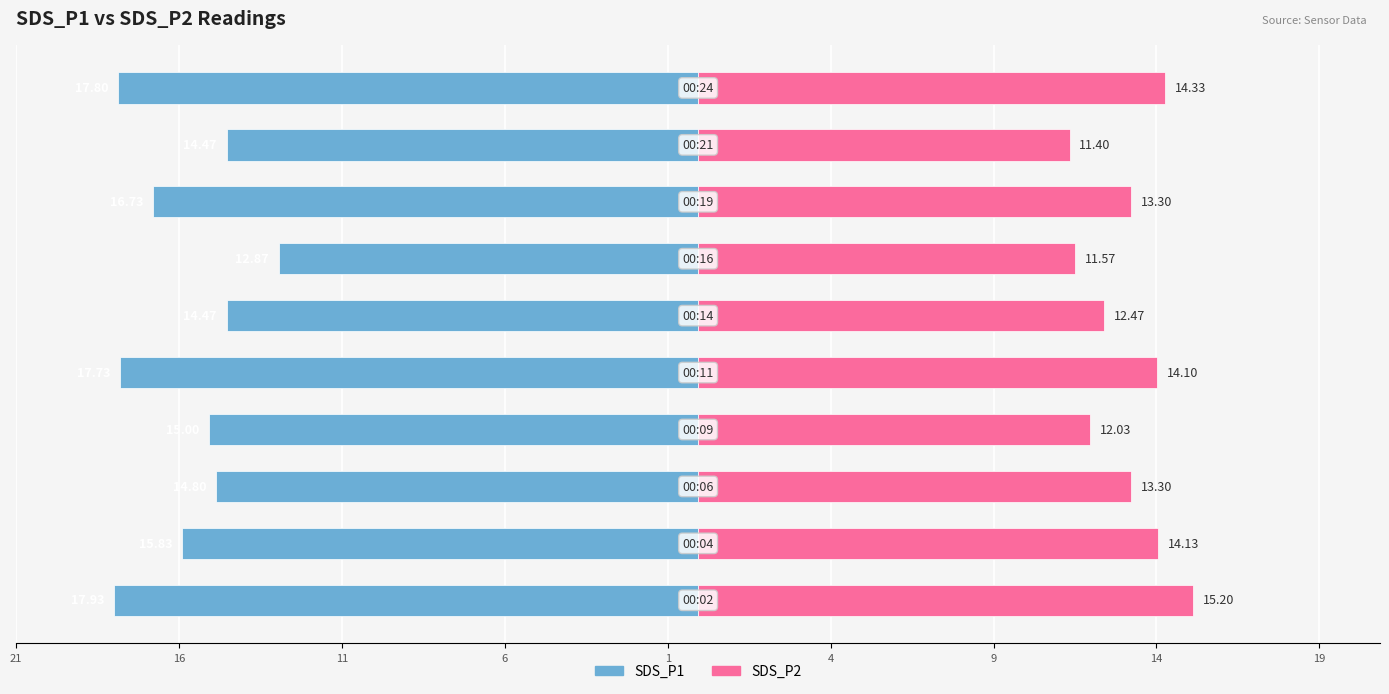

What are all the series names shown in the legend?

SDS_P1, SDS_P2